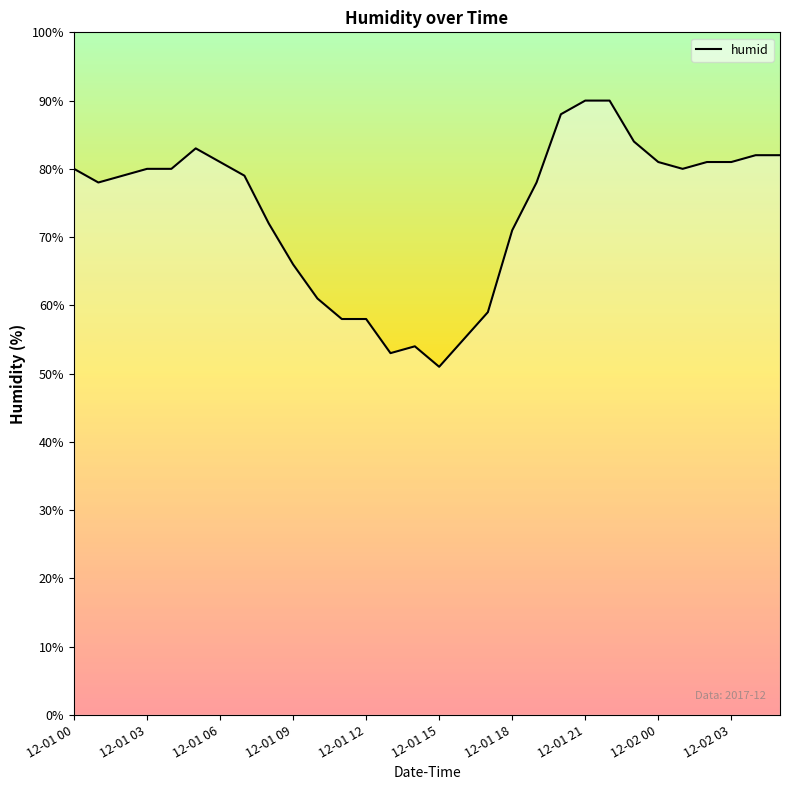

What is the smallest value displayed?

51